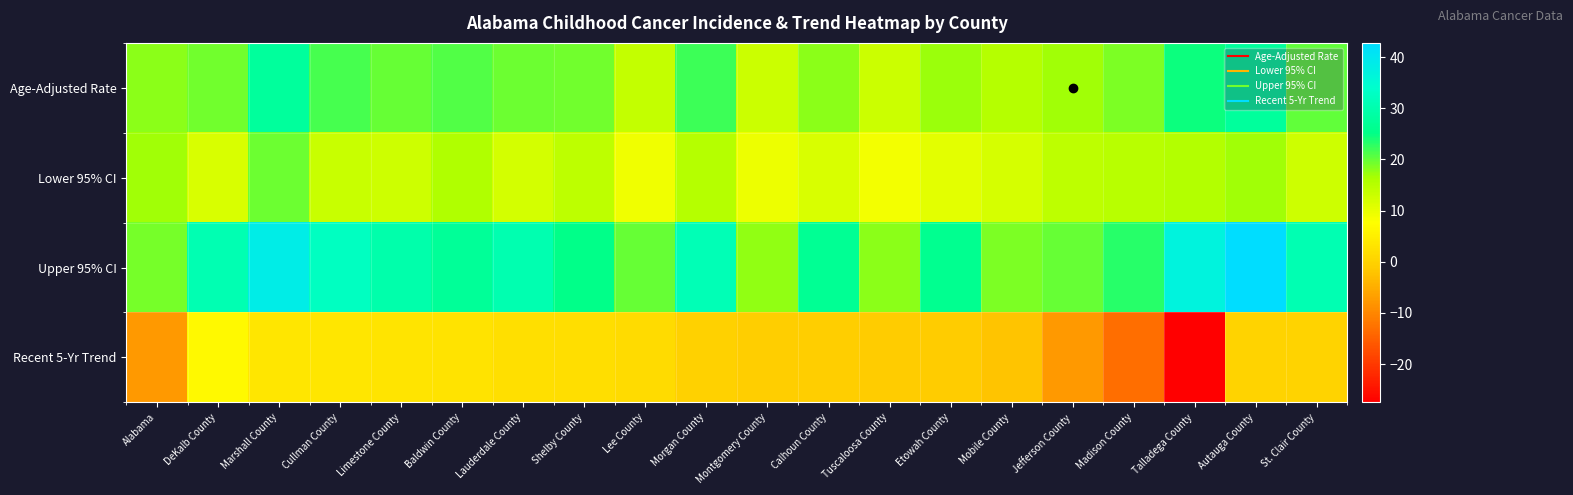

What is the difference between the highest and lowest values at Calhoun County?

27.5